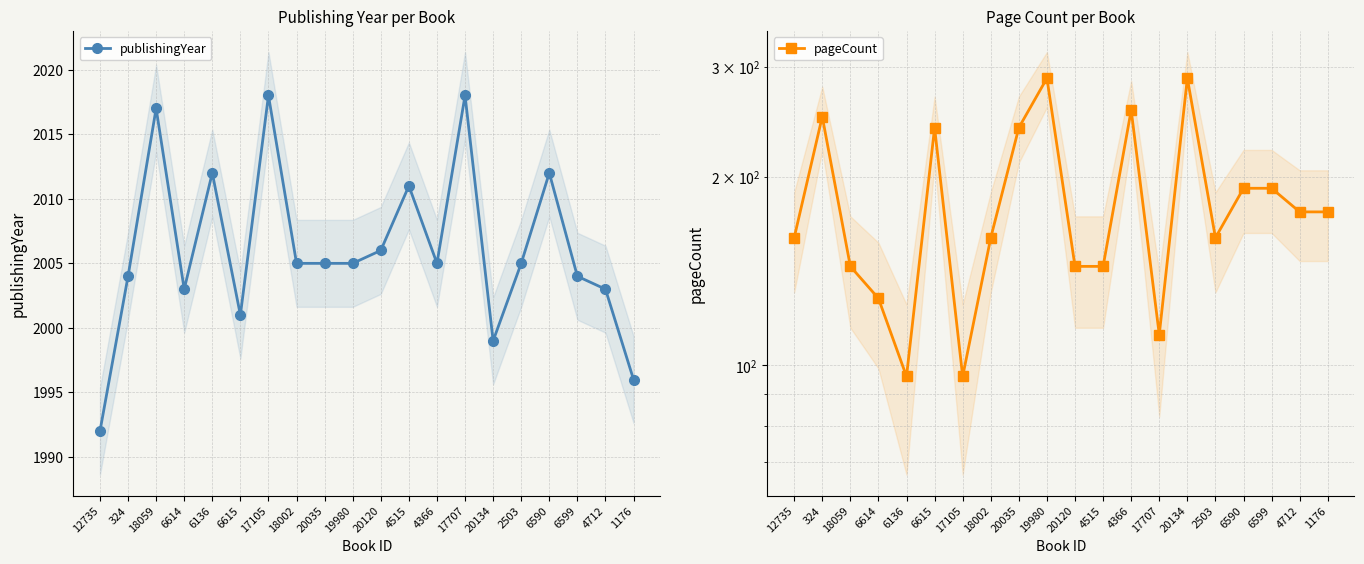

True or false: pageCount has more than 2 interior local peaks.

True